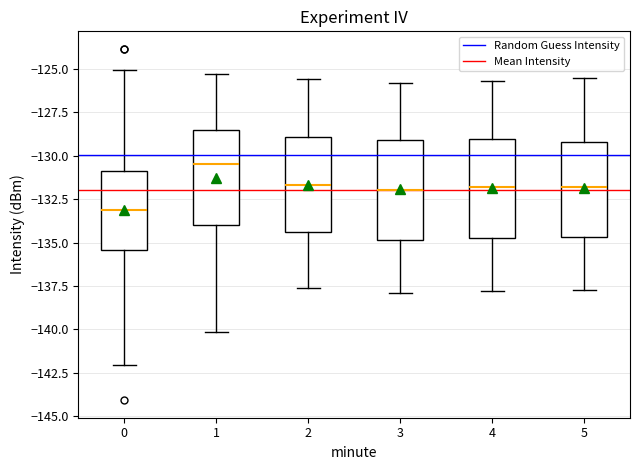

Reading left to right, read every box against the y-axis: the position of its median line, the range the box covers, and the ends of its whiskers. The values are not printed on the chart, so give them approximately, as read against the axis.

0: median -133.0, box -135.5 to -131.0, whiskers -142.0 to -125.0
1: median -130.5, box -134.0 to -128.5, whiskers -140.0 to -125.5
2: median -131.5, box -134.5 to -129.0, whiskers -137.5 to -125.5
3: median -132.0, box -135.0 to -129.0, whiskers -138.0 to -126.0
4: median -132.0, box -134.5 to -129.0, whiskers -138.0 to -125.5
5: median -132.0, box -134.5 to -129.0, whiskers -137.5 to -125.5